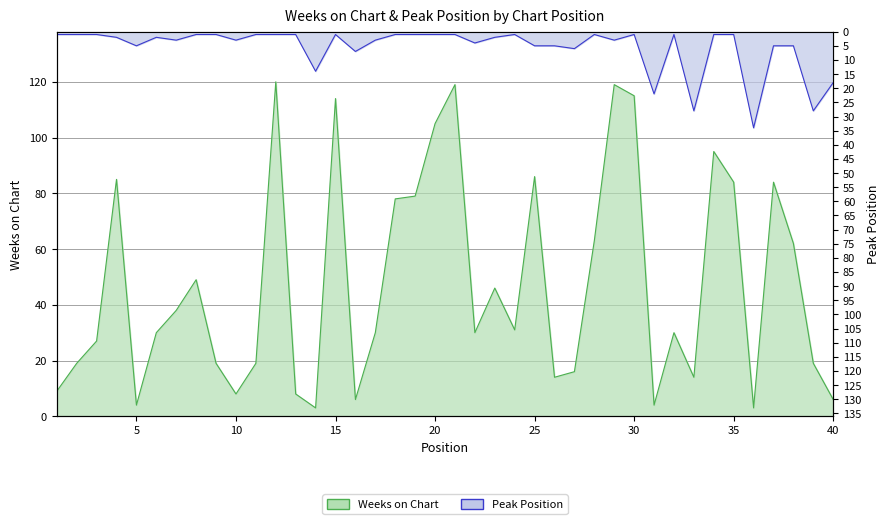

What is the average value of the Peak Position series?

6